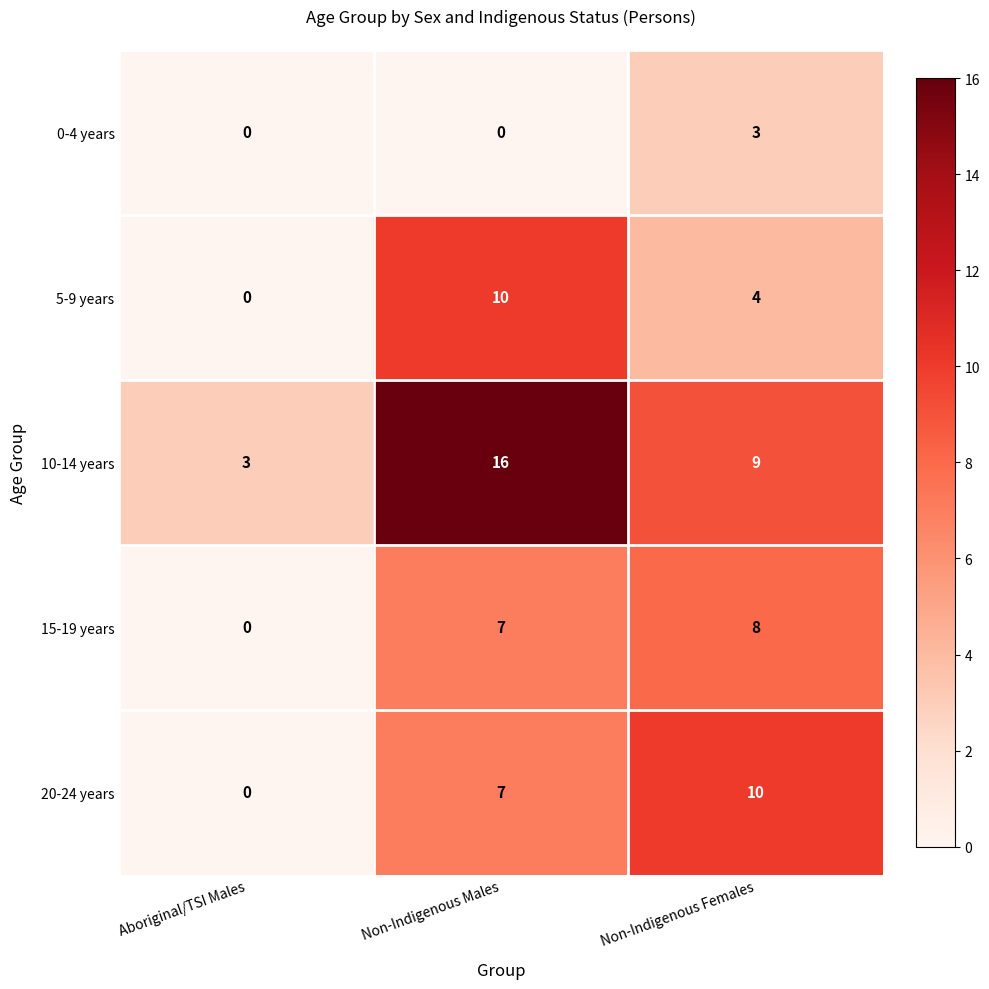

Reading left to right, extract all data points from this chart.

0-4 years: Aboriginal/TSI Males=0	Non-Indigenous Males=0	Non-Indigenous Females=3
5-9 years: Aboriginal/TSI Males=0	Non-Indigenous Males=10	Non-Indigenous Females=4
10-14 years: Aboriginal/TSI Males=3	Non-Indigenous Males=16	Non-Indigenous Females=9
15-19 years: Aboriginal/TSI Males=0	Non-Indigenous Males=7	Non-Indigenous Females=8
20-24 years: Aboriginal/TSI Males=0	Non-Indigenous Males=7	Non-Indigenous Females=10